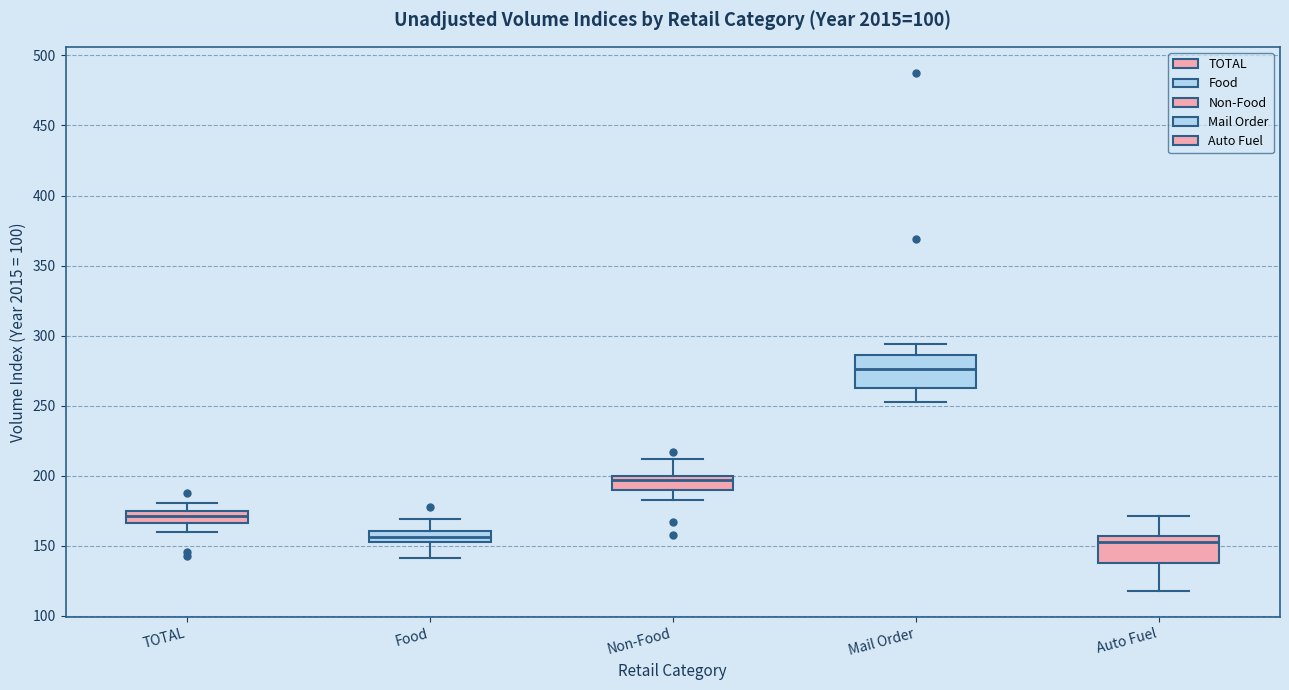

Reading left to right, transcribe this box plot: for each box, give where its median line is, the range the box spans, and where its two whiskers end, as read against the y-axis. The values are not printed on the chart, so give them approximately, as read against the axis.

TOTAL: median 170, box 165 to 175, whiskers 160 to 180
Food: median 155, box 150 to 160, whiskers 140 to 170
Non-Food: median 195, box 190 to 200, whiskers 180 to 210
Mail Order: median 275, box 265 to 285, whiskers 255 to 295
Auto Fuel: median 155 (just below the box's upper edge), box 135 to 155, whiskers 120 to 170